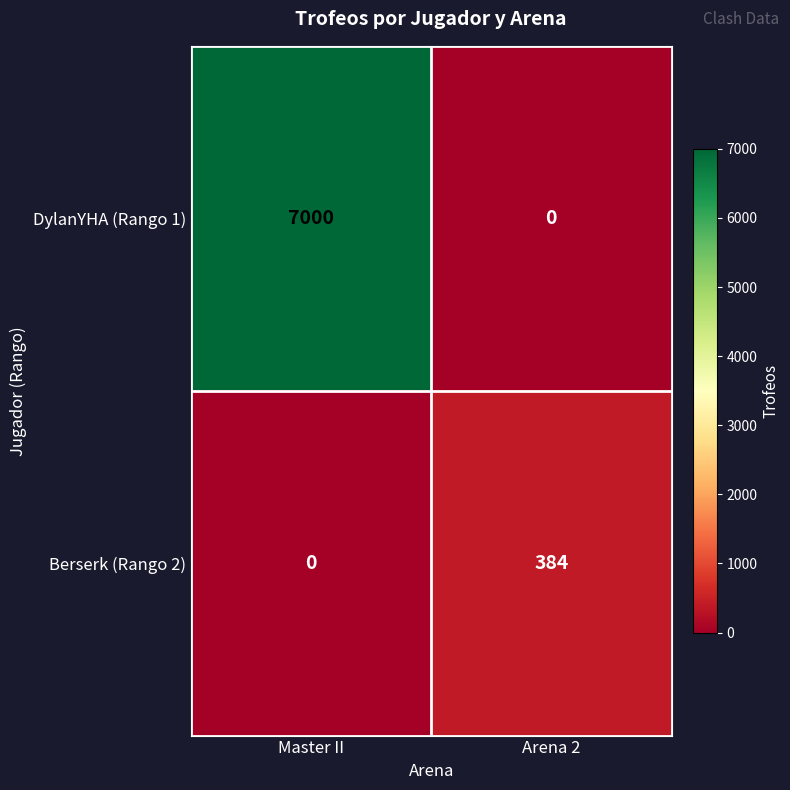

What is the difference between the maximum and minimum values in the DylanYHA (Rango 1) series?

7000